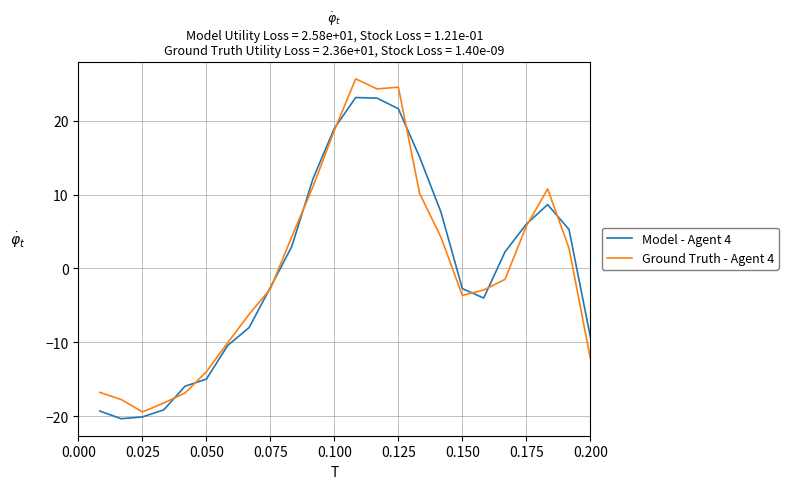

Rank the series by their maximum value, from highest to lowest.

Ground Truth - Agent 4, Model - Agent 4